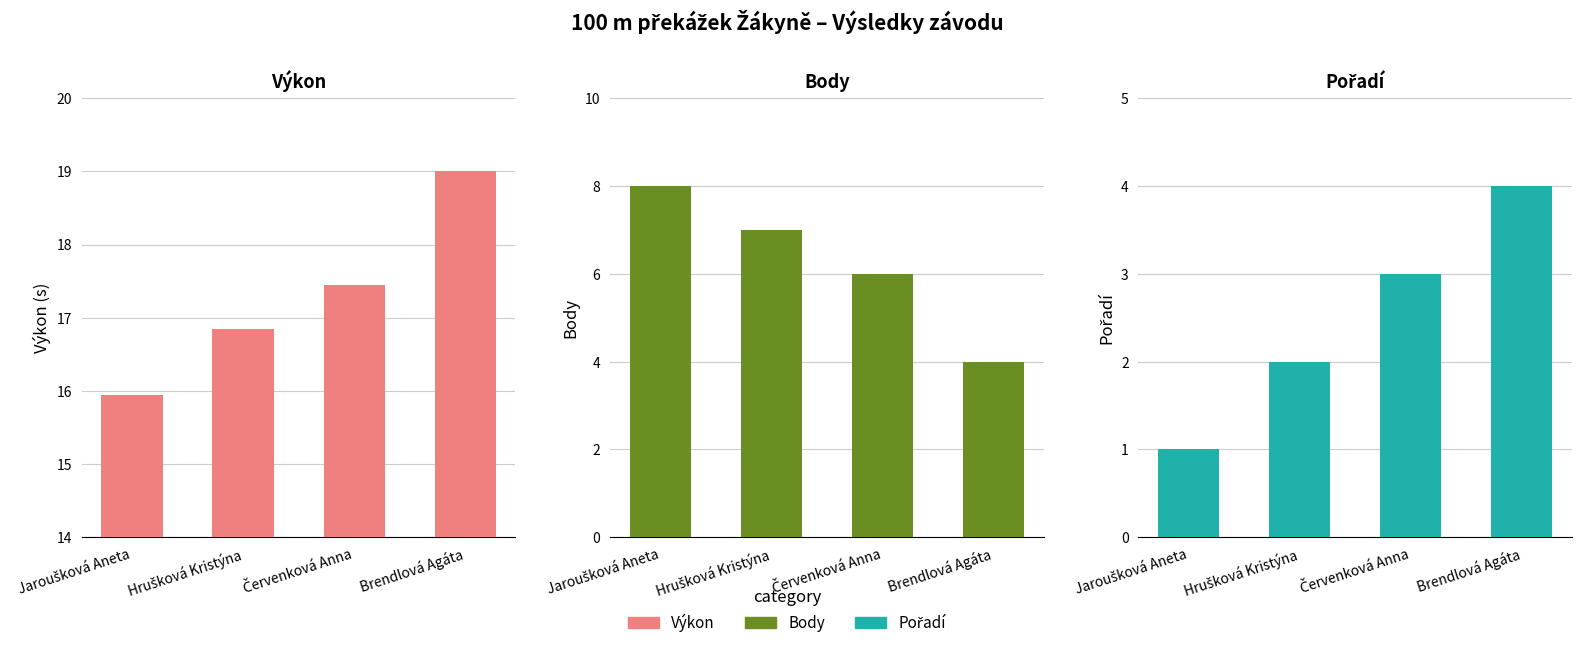

What is the highest value of the Výkon series?

19.0